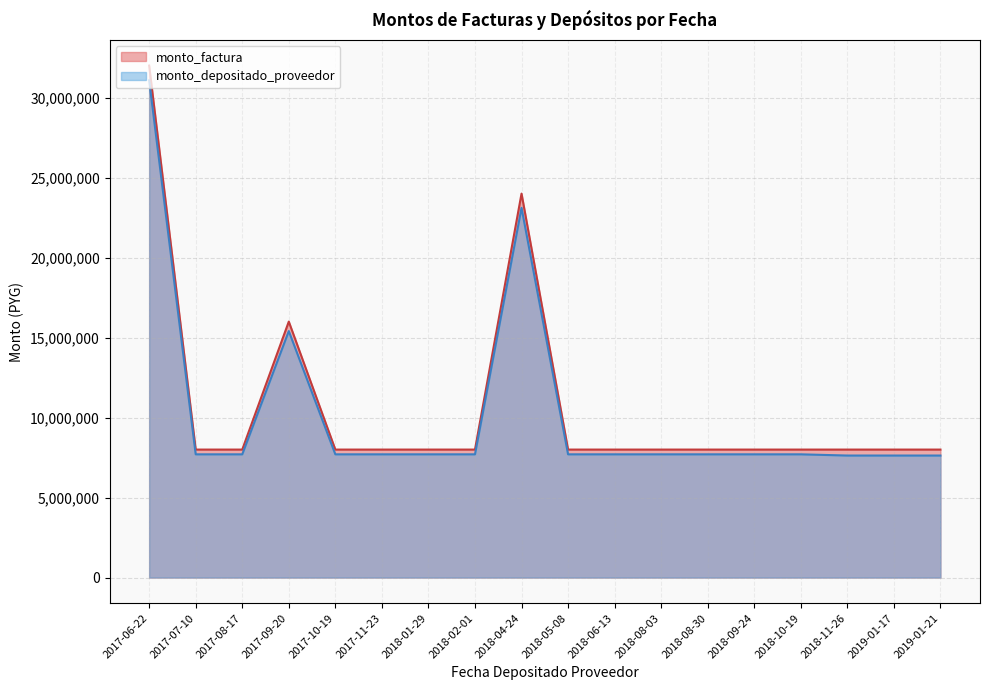

The value of monto_depositado_proveedor at 2018-08-03 is 7703466. True or false?

True